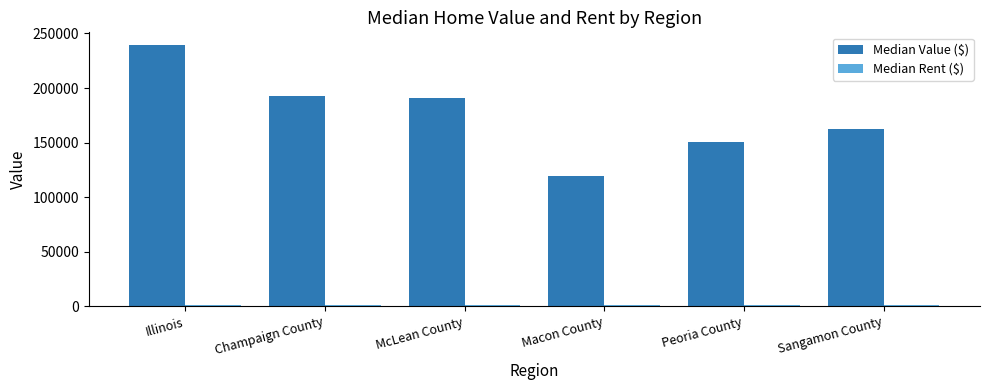

What is the label of the 3rd bar from the left?

McLean County